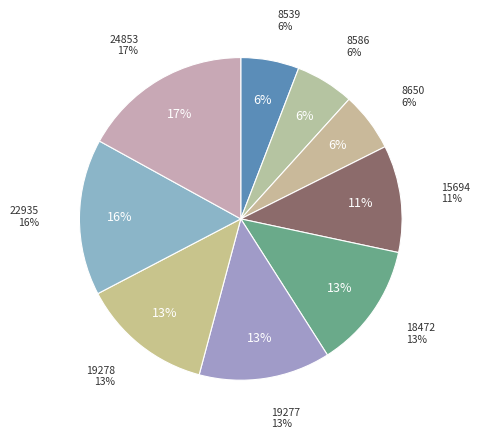

Count the number of slices in the pie.

9